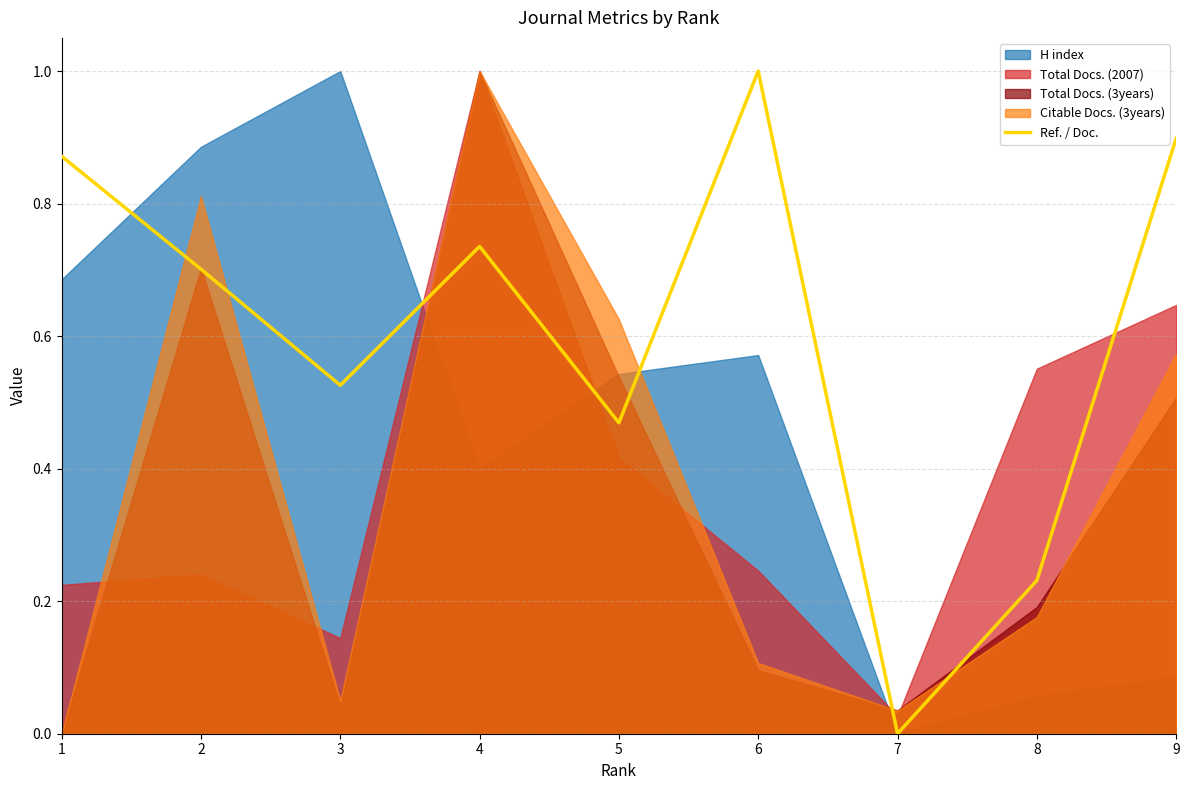

Reading left to right, extract all data points from this chart.

0.9	0.7	0.5	0.7	0.5	1.0	0.0	0.2	0.9